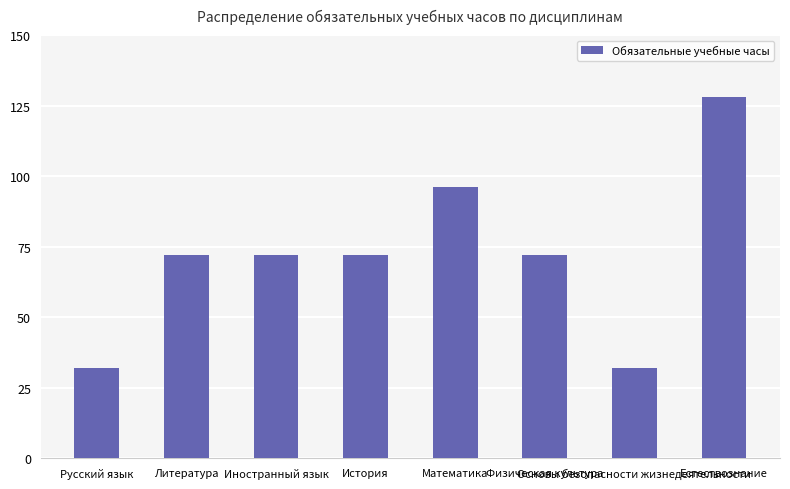

How many bars are there in total?

8